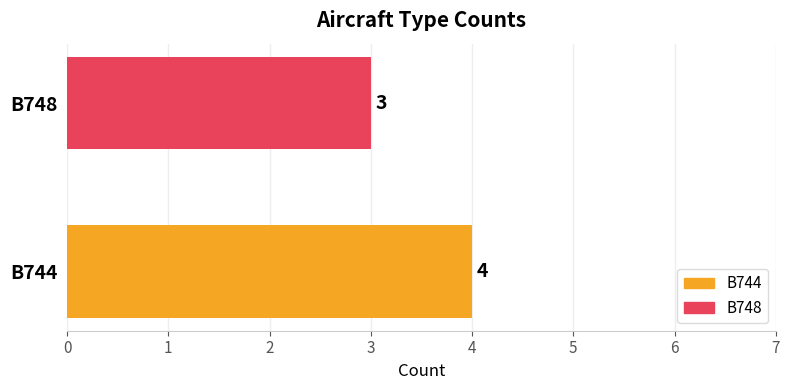

How many bars are there in total?

2